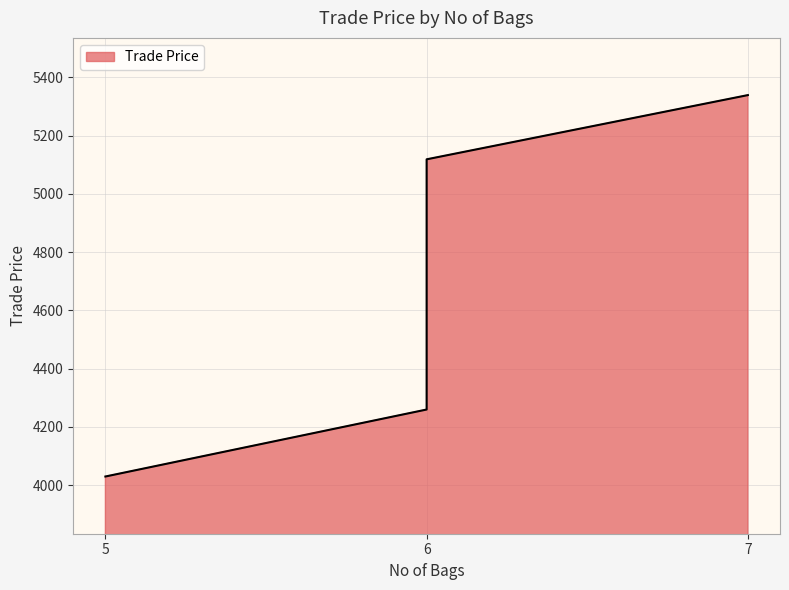

What is the average value?

4687.1